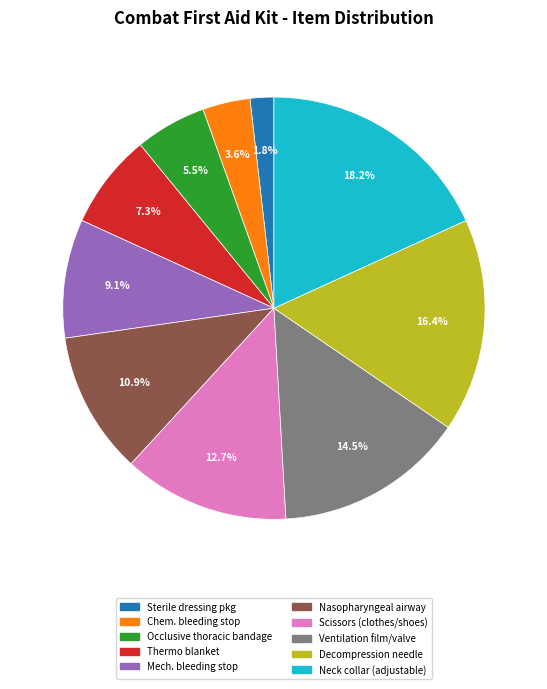

Does any single category account for the majority?

No